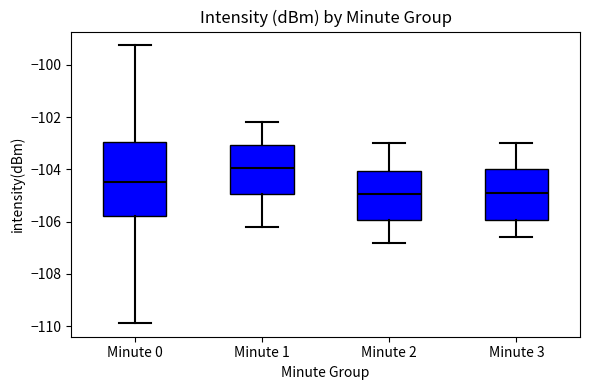

Where does the upper whisker of the box for Minute 3 end on the y-axis? The values are not printed on the chart, so give them approximately, as read against the axis.

-103.0